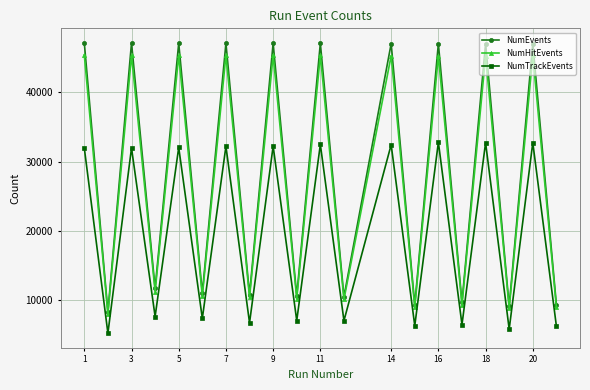

How many interior local peaks does the NumHitEvents series have?

9